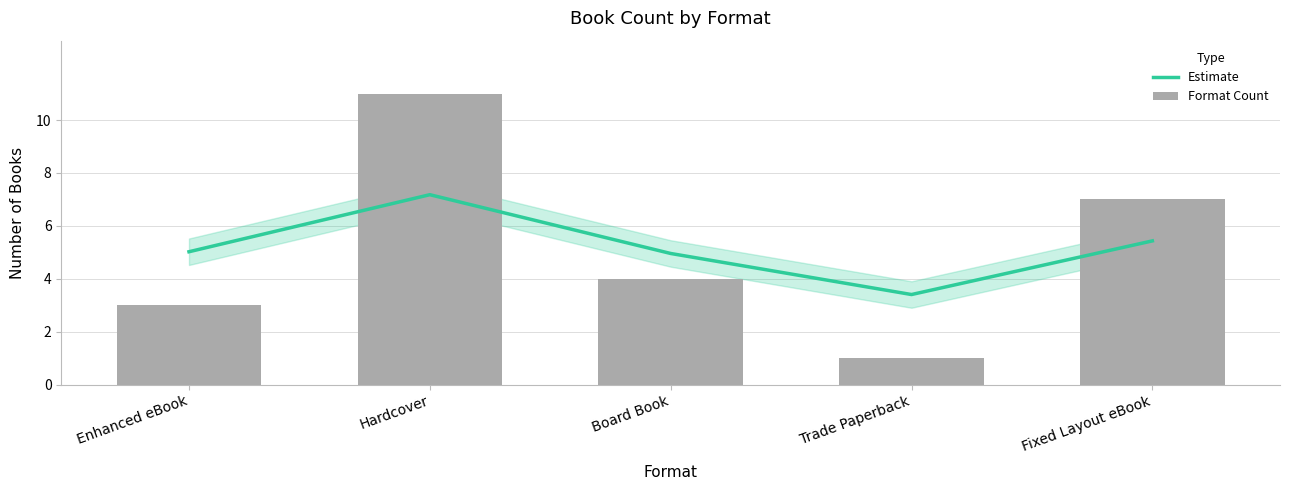

How many values in the Format Count series are below 4?

2